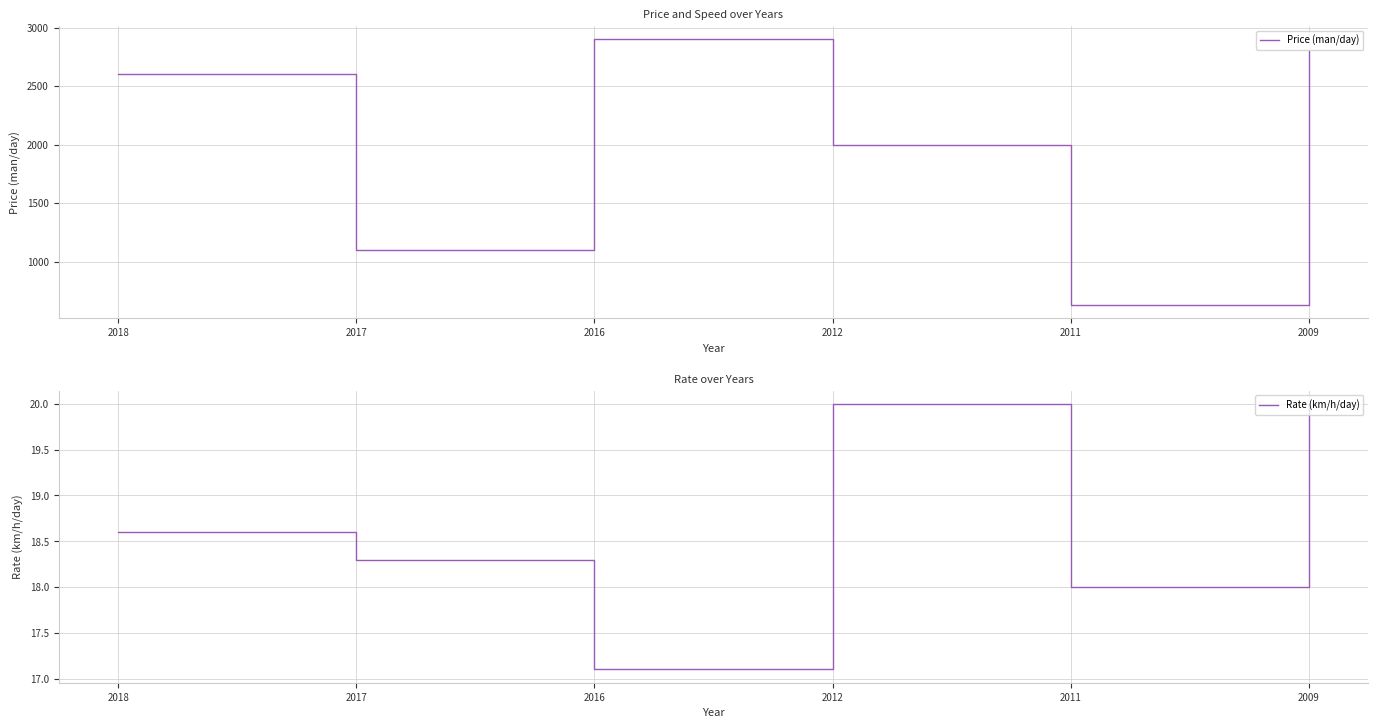

How many interior local peaks does the Rate (km/h/day) series have?

1